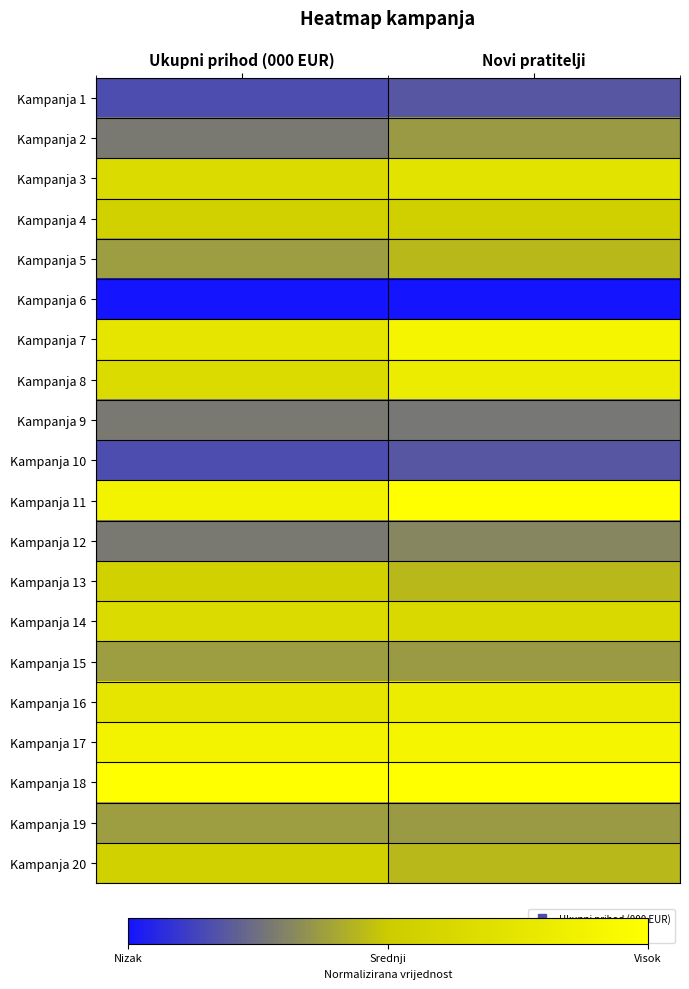

At how many categories does at least one series exceed 0?

2